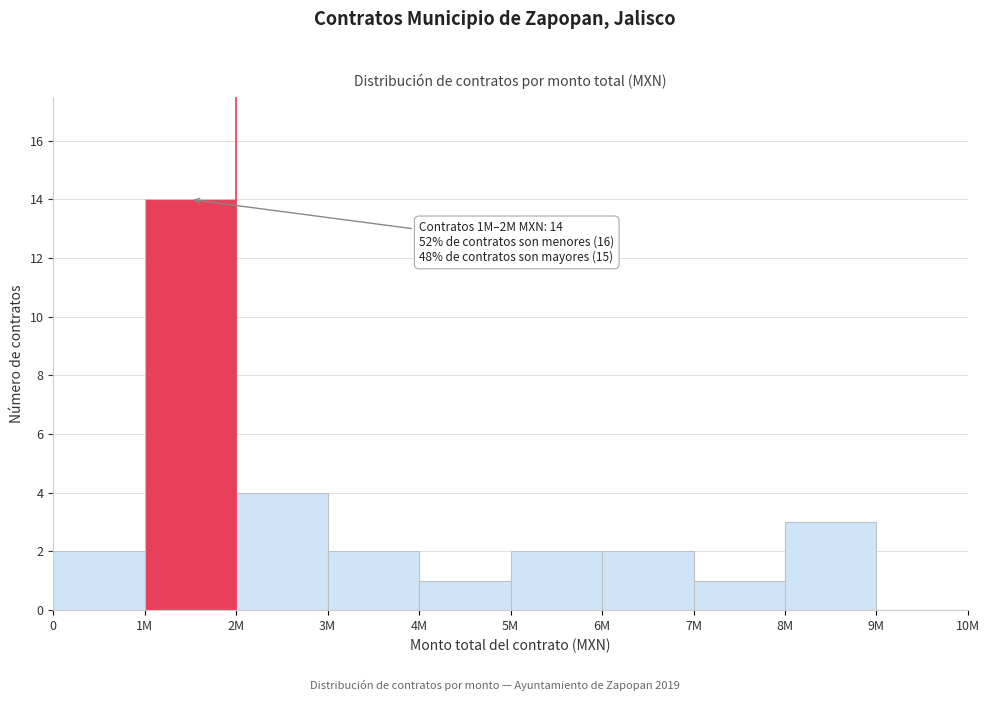

Reading left to right, extract all data points from this chart.

0=2	1M=14	2M=4	3M=2	4M=1	5M=2	6M=2	7M=1	8M=3	9M=0